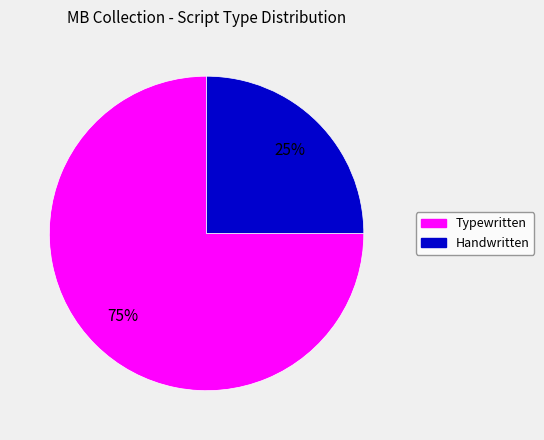

To the nearest percent, what is the average slice percentage?

50%